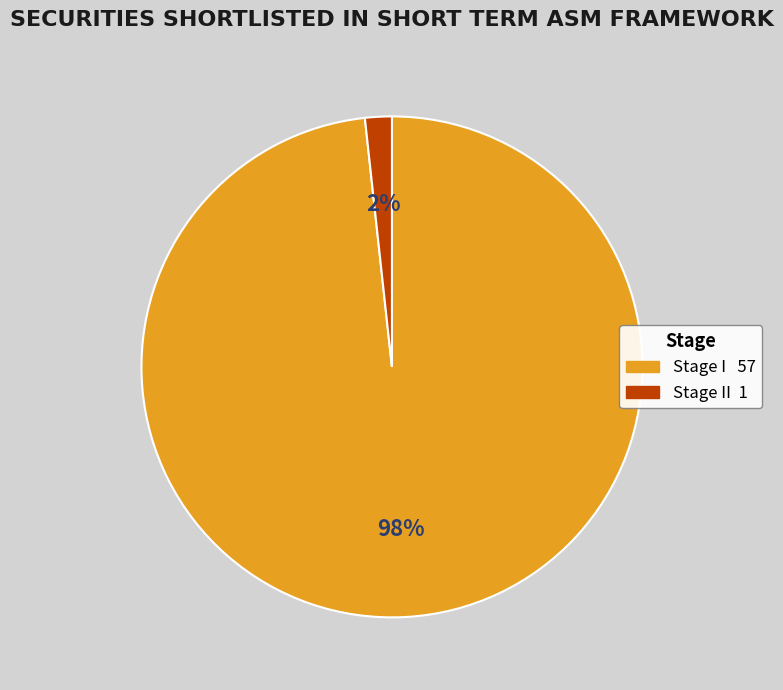

Does any single category account for the majority?

Yes